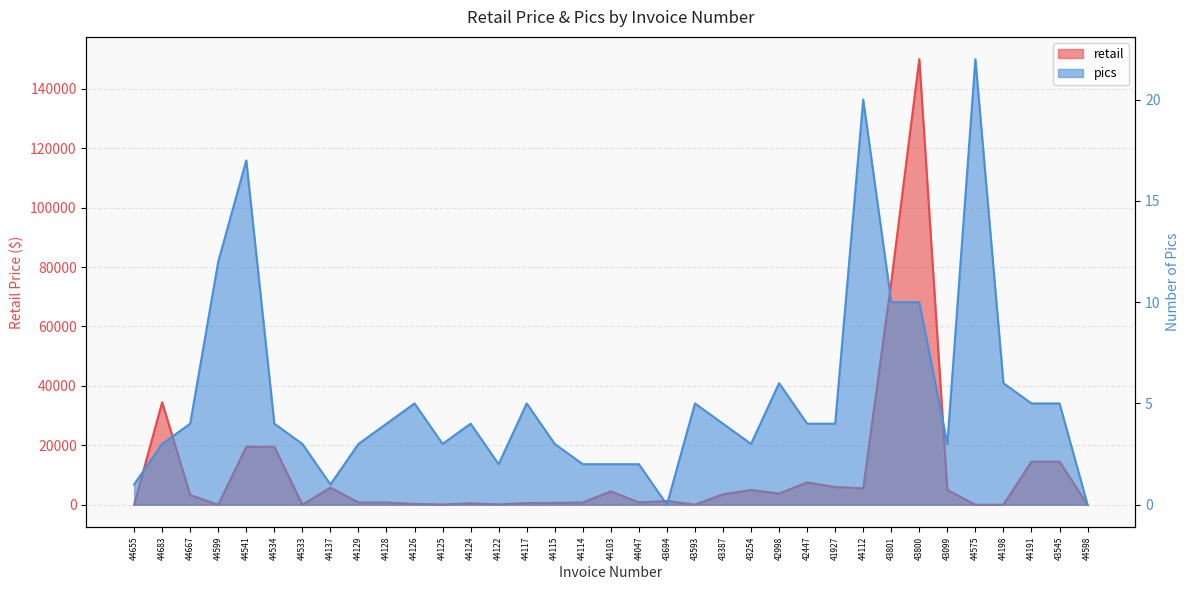

Does the chart display data point markers on the line(s)?

No